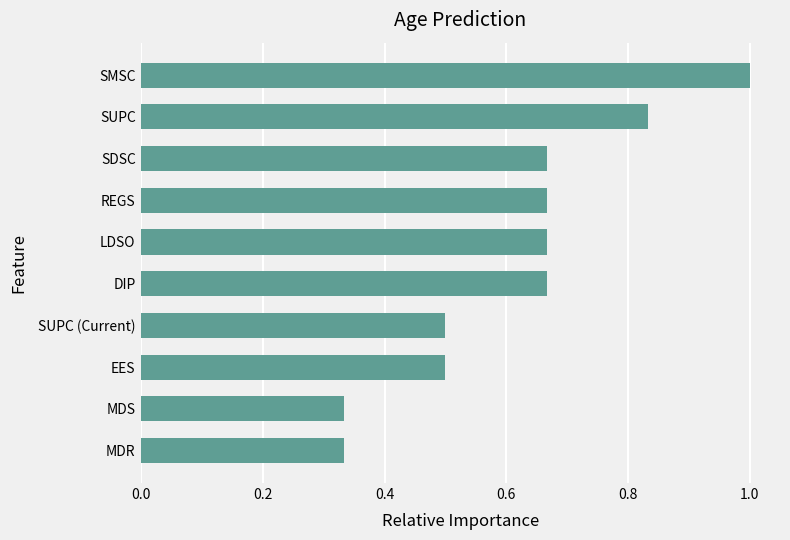

Approximately how many times larger is the value at EES compared to SMSC?

0.5